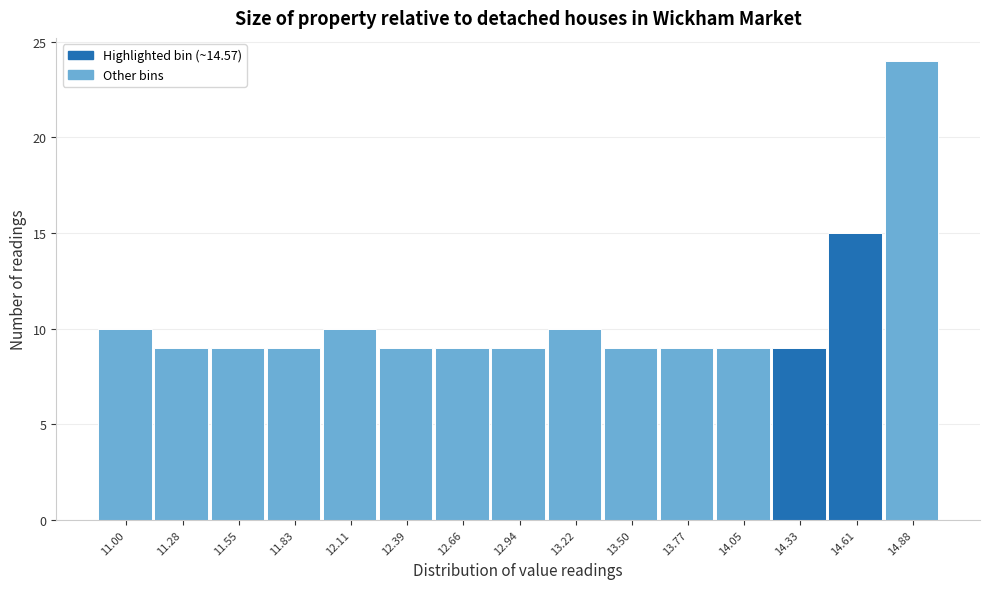

Reading right to left, extract all data points from this chart.

14.88=24	14.61=15	14.33=9	14.05=9	13.77=9	13.50=9	13.22=10	12.94=9	12.66=9	12.39=9	12.11=10	11.83=9	11.55=9	11.28=9	11.00=10